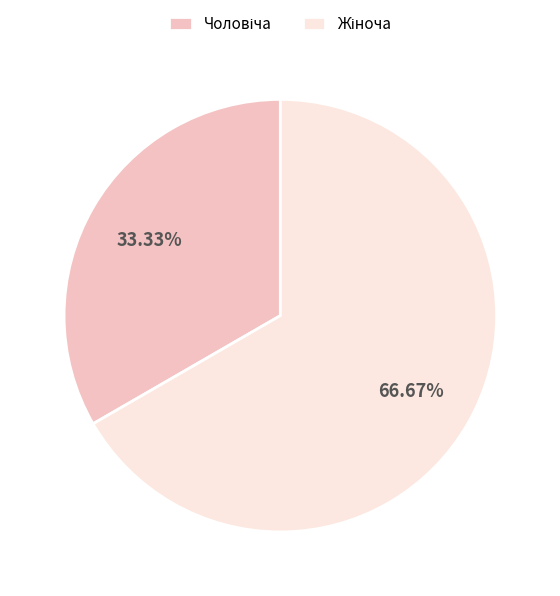

Does any single category account for the majority?

Yes